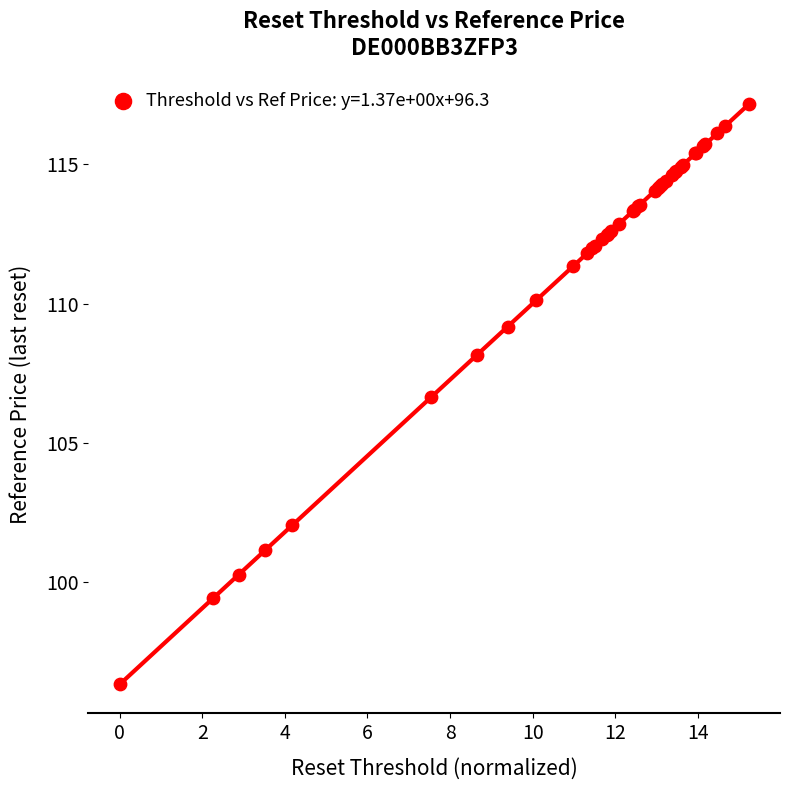

What Y value in the scatter plot is closest to 106?

106.6